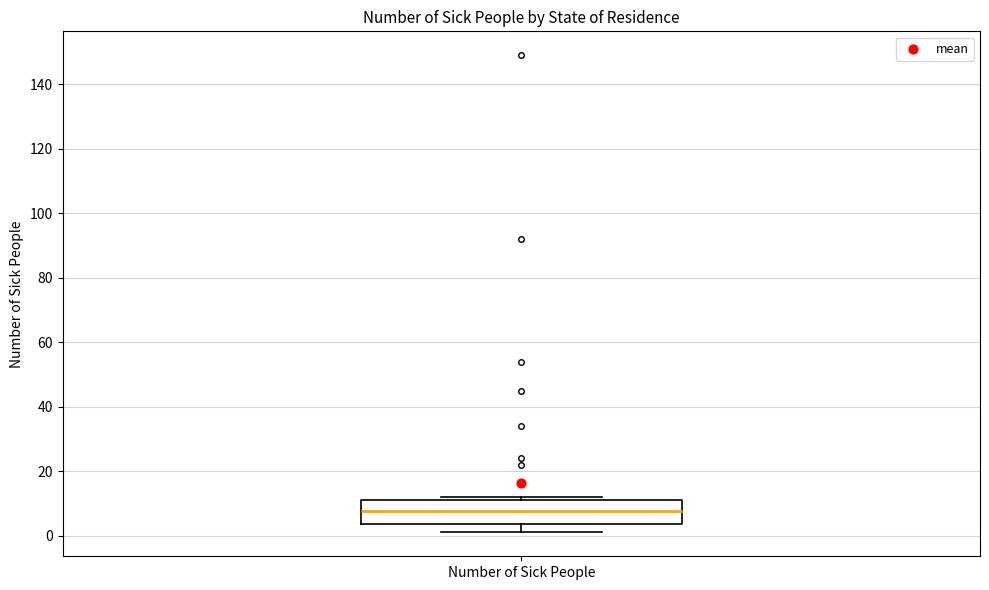

Transcribe this box plot: give where the median line is, the range the box spans, and where the two whiskers end, as read against the y-axis. The values are not printed on the chart, so give them approximately, as read against the axis.

median 8, box 4 to 12, whiskers 2 to 12 (just above the box's upper edge)